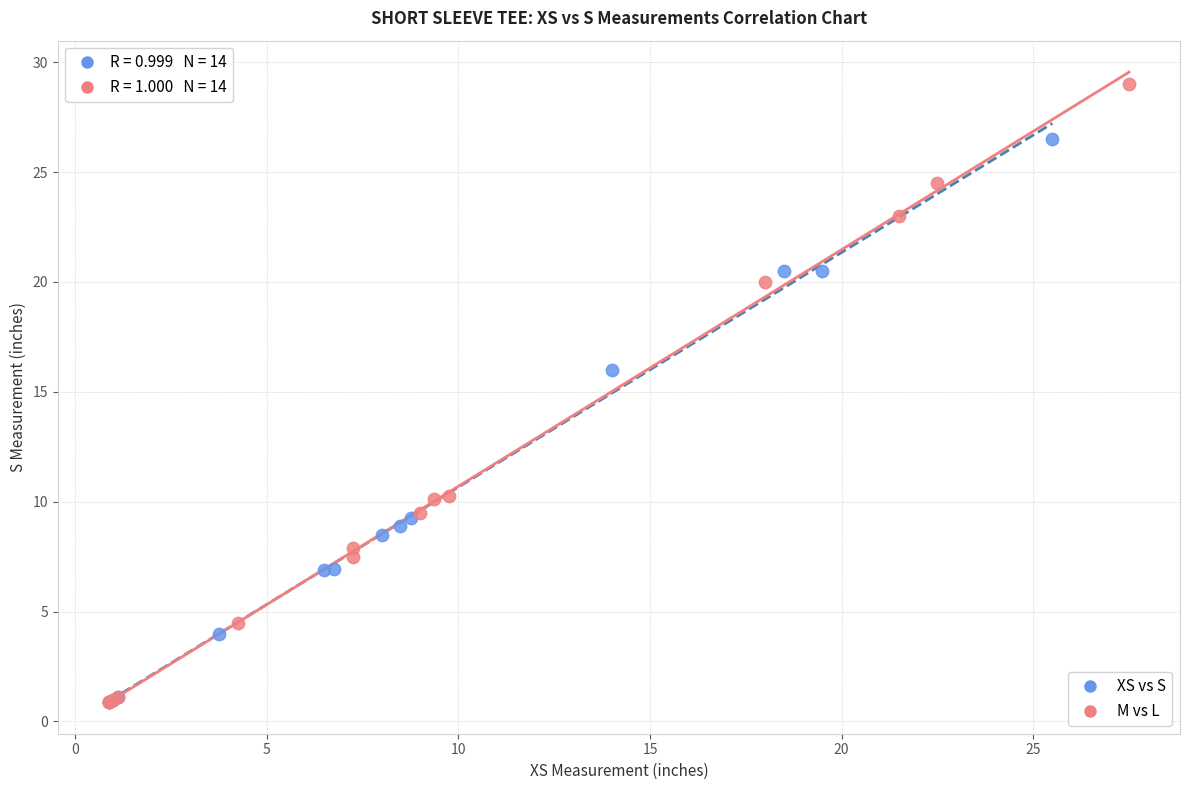

Which series contains the highest Y value?

M vs L